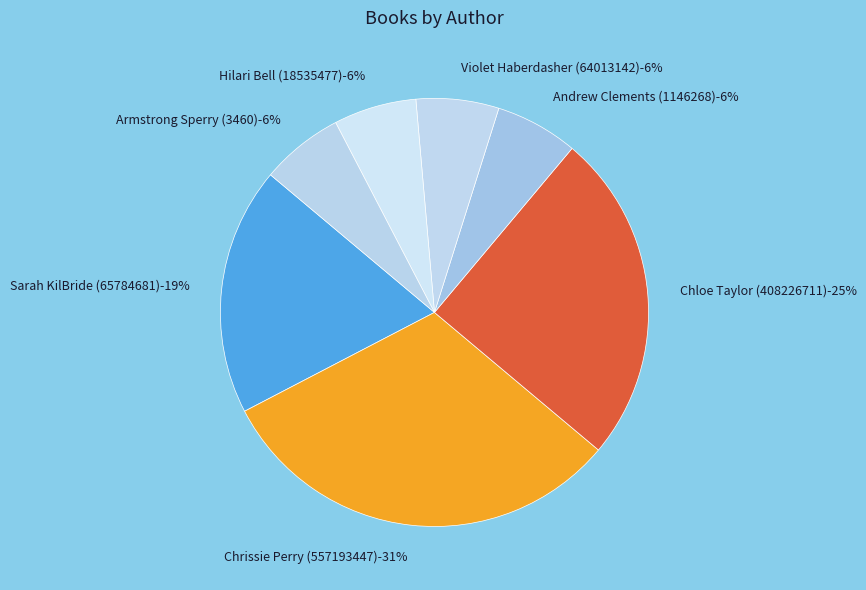

The Armstrong Sperry (3460) slice represents 18% of the pie. True or false?

False